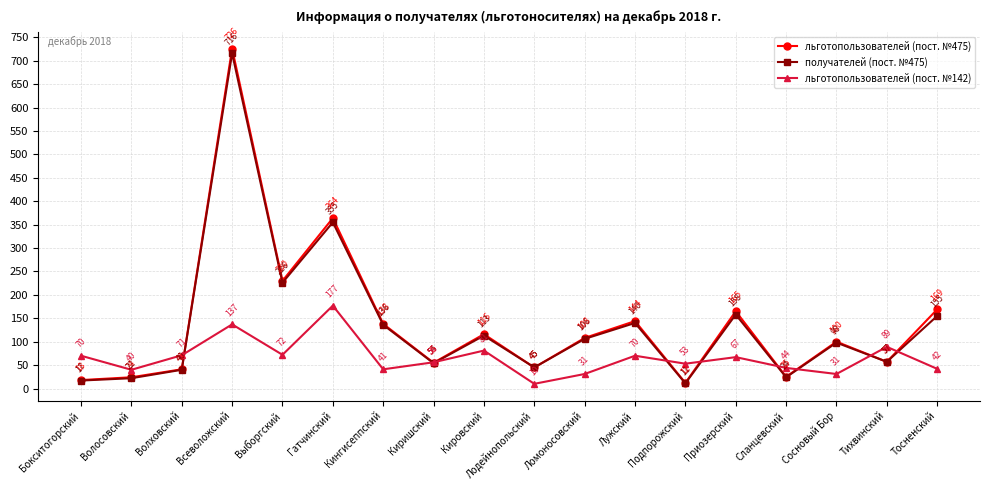

What is the total value across all series at Киришский?

165